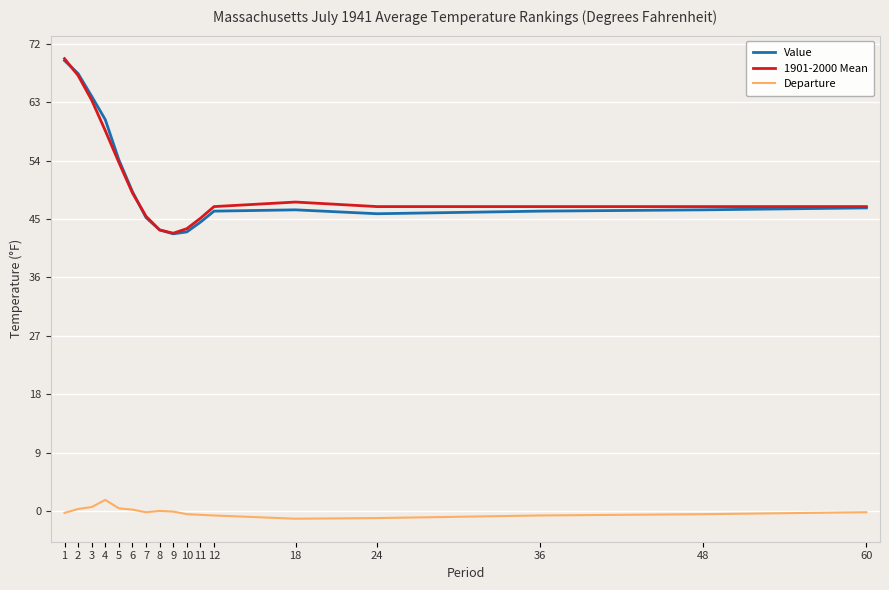

What is the minimum value shown in the chart?

-1.2